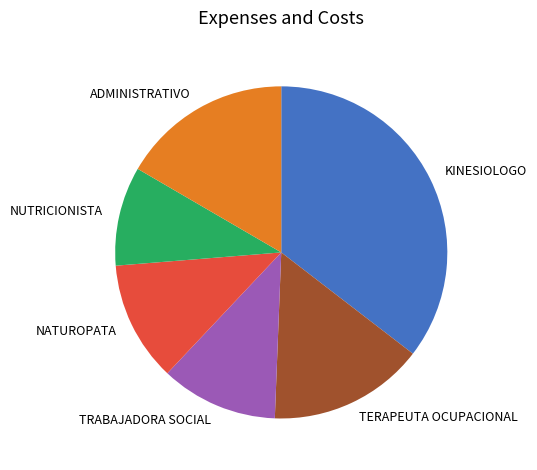

Does TRABAJADORA SOCIAL account for over 50% of the chart?

No